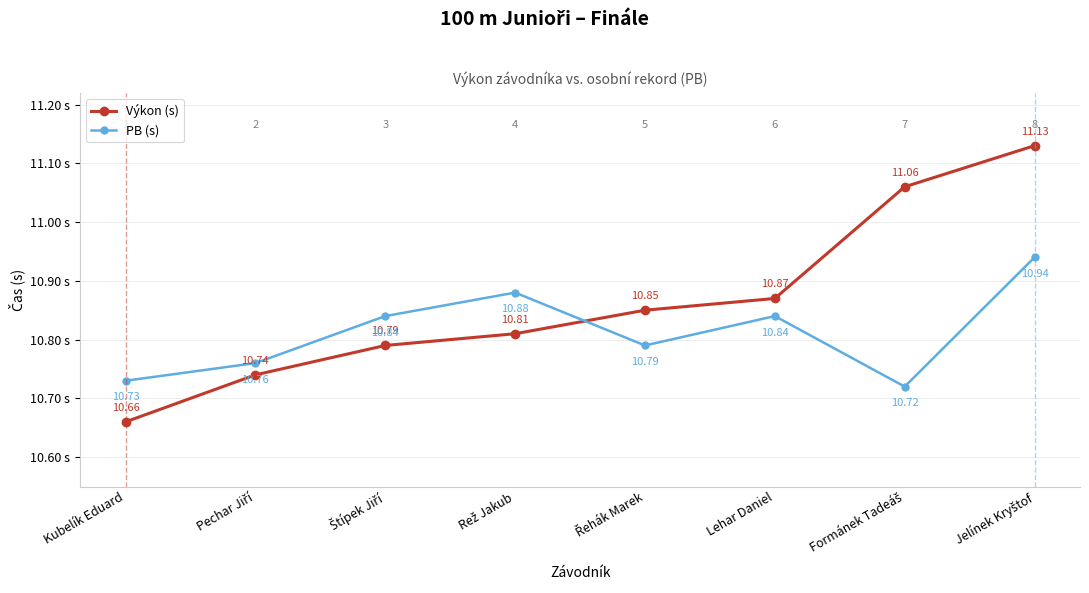

How many data points does each series have?

8